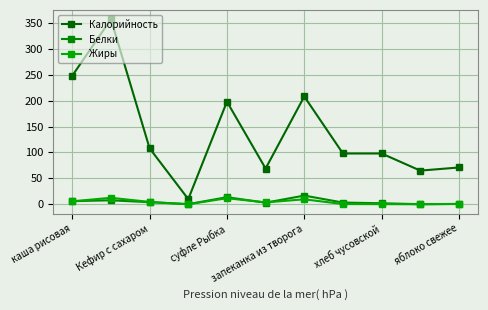

What are all the series names shown in the legend?

Калорийность, Белки, Жиры